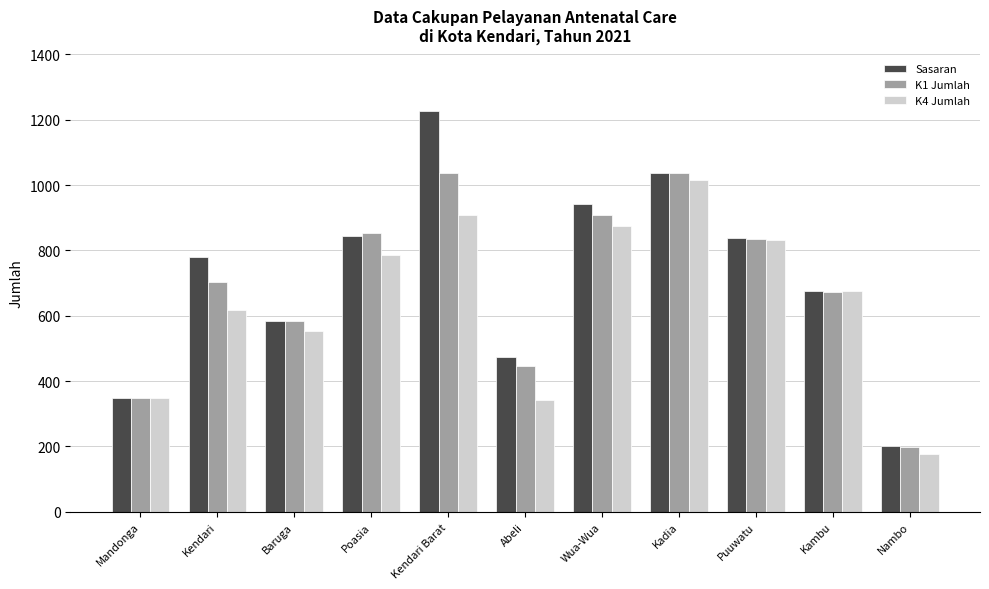

The K1 Jumlah series shows 1373 at Kendari Barat. True or false?

False